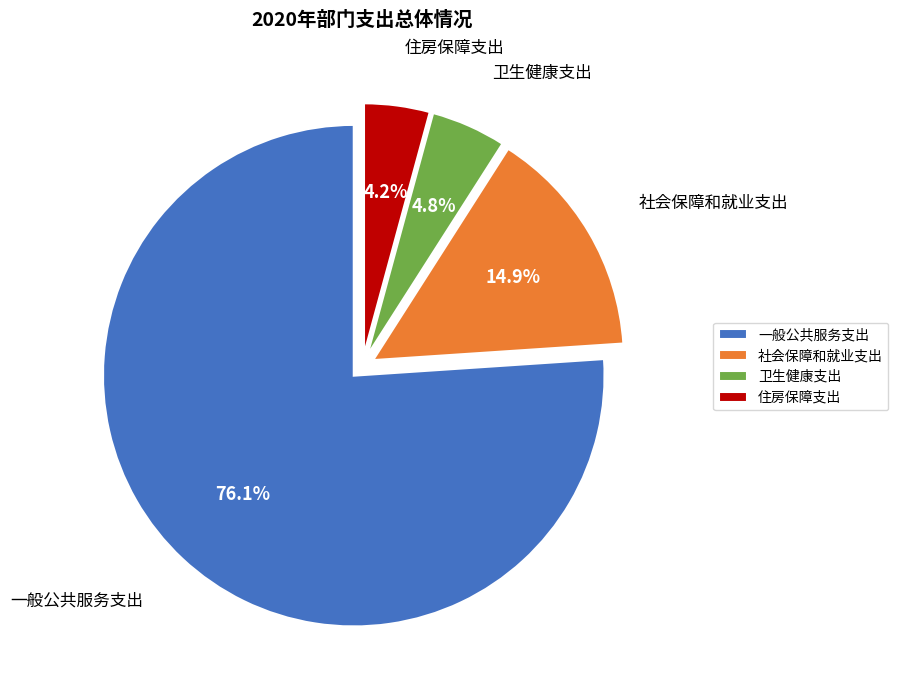

To the nearest percent, what percentage of the pie is 卫生健康支出?

5%